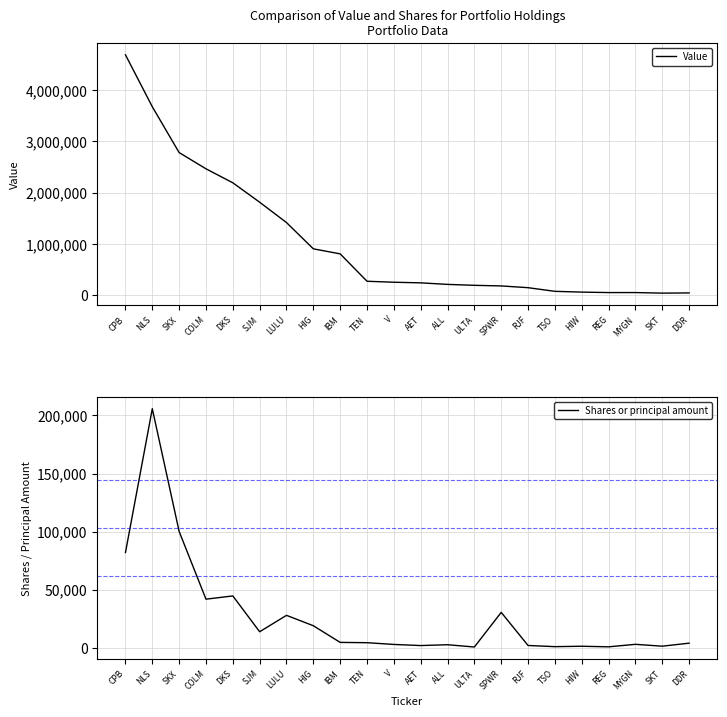

What is the label of the 6th point from the left?

SJM